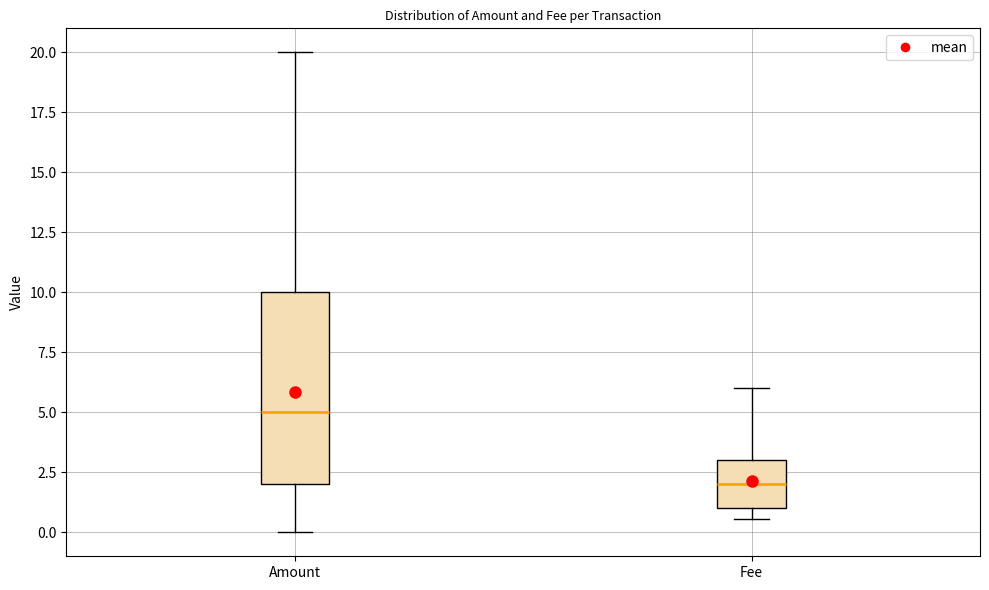

Which box's median line is the lowest?

Fee